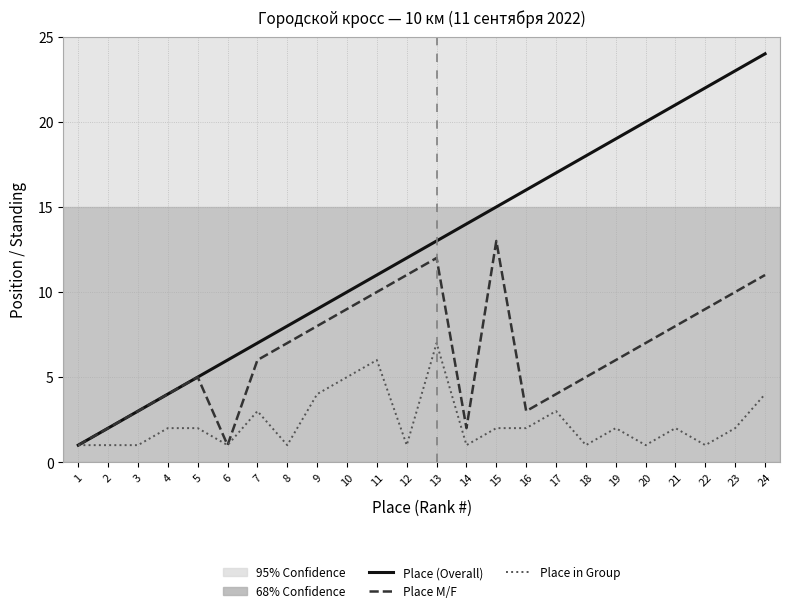

Reading right to left, extract all data points from this chart.

Place (Overall): 24	23	22	21	20	19	18	17	16	15	14	13	12	11	10	9	8	7	6	5	4	3	2	1
Place M/F: 11	10	9	8	7	6	5	4	3	13	2	12	11	10	9	8	7	6	1	5	4	3	2	1
Place in Group: 4	2	1	2	1	2	1	3	2	2	1	7	1	6	5	4	1	3	1	2	2	1	1	1